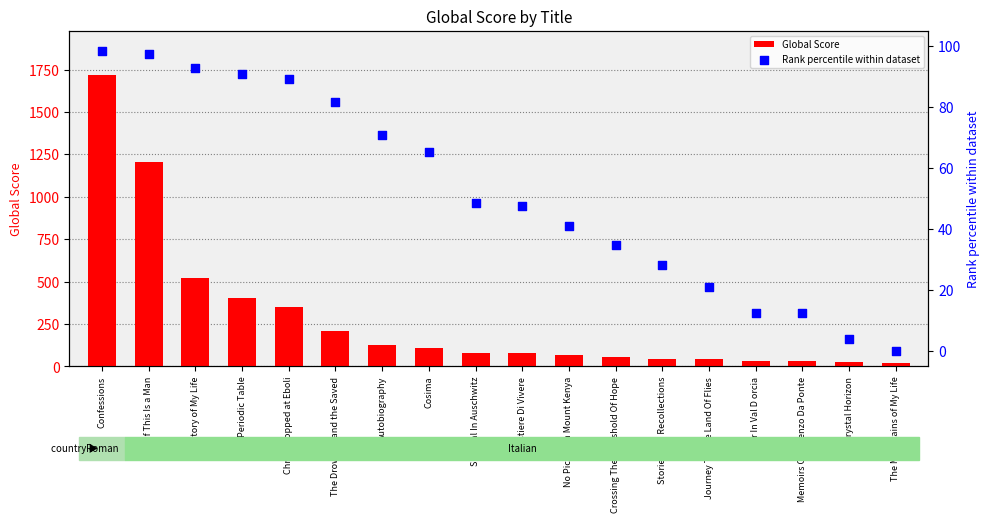

What are all the series names shown in the legend?

Global Score, Rank percentile within dataset